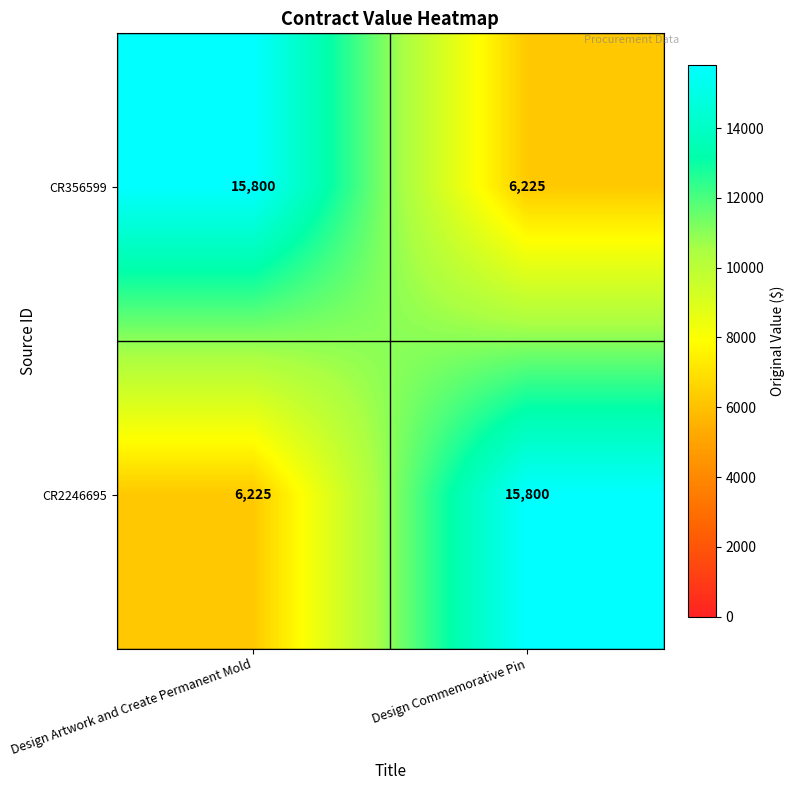

List the labels in order of CR2246695 value, largest first.

Design Commemorative Pin, Design Artwork and Create Permanent Mold